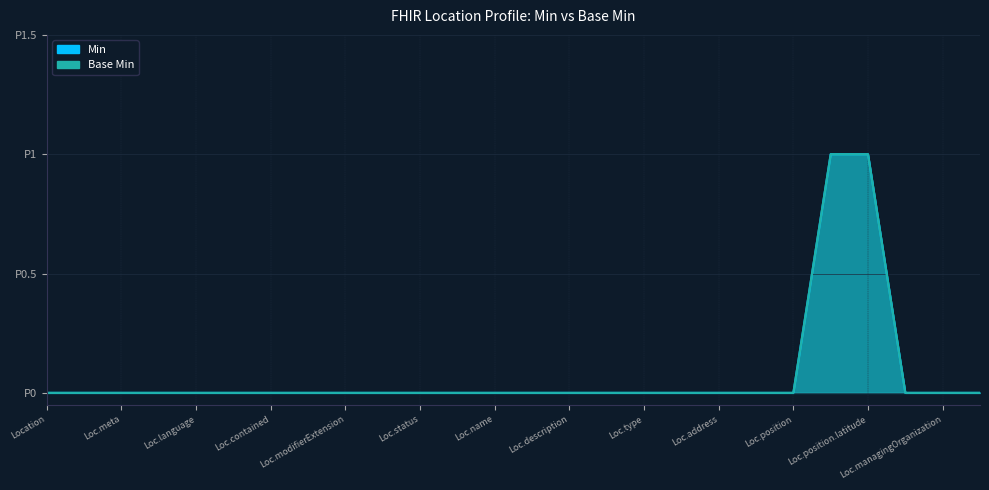

How many Min values are between 0 and 1?

26